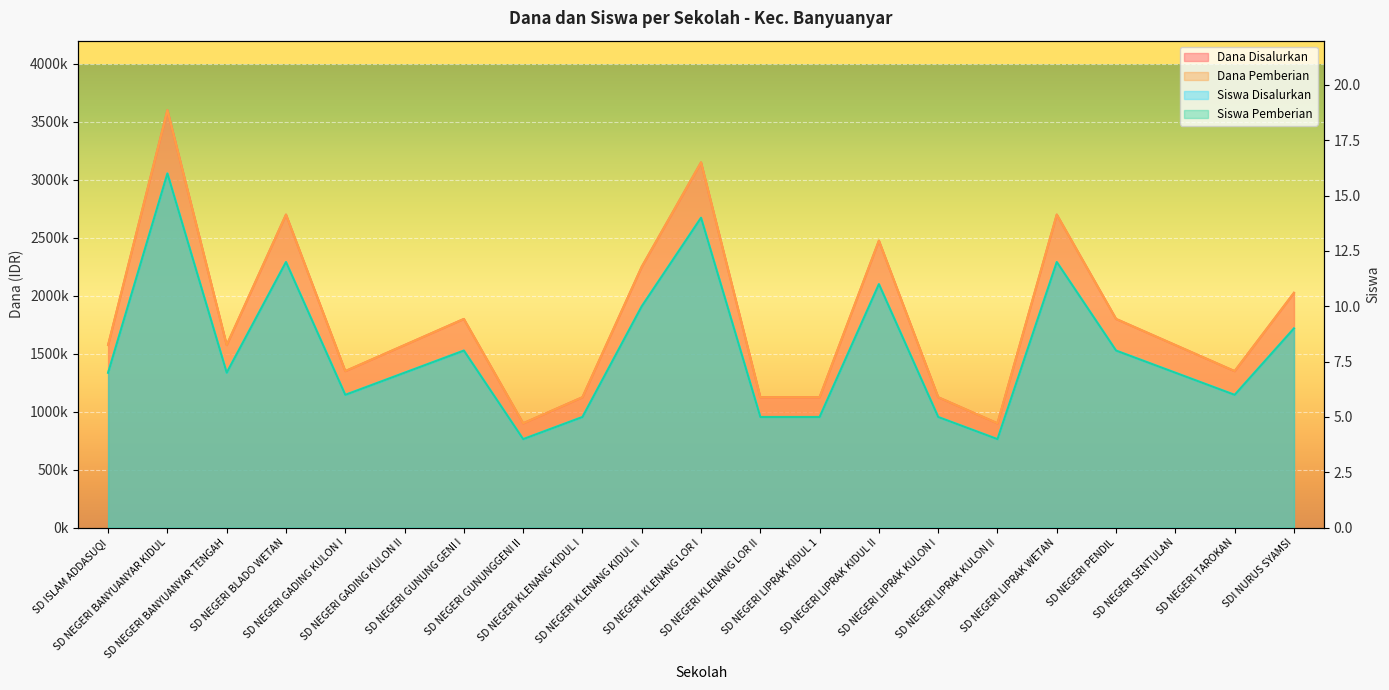

Reading right to left, extract all data points from this chart.

Dana Disalurkan: 2025000	1350000	1575000	1800000	2700000	900000	1125000	2475000	1125000	1125000	3150000	2250000	1125000	900000	1800000	1575000	1350000	2700000	1575000	3600000	1575000
Dana Pemberian: 2025000	1350000	1575000	1800000	2700000	900000	1125000	2475000	1125000	1125000	3150000	2250000	1125000	900000	1800000	1575000	1350000	2700000	1575000	3600000	1575000
Siswa Disalurkan: 9	6	7	8	12	4	5	11	5	5	14	10	5	4	8	7	6	12	7	16	7
Siswa Pemberian: 9	6	7	8	12	4	5	11	5	5	14	10	5	4	8	7	6	12	7	16	7